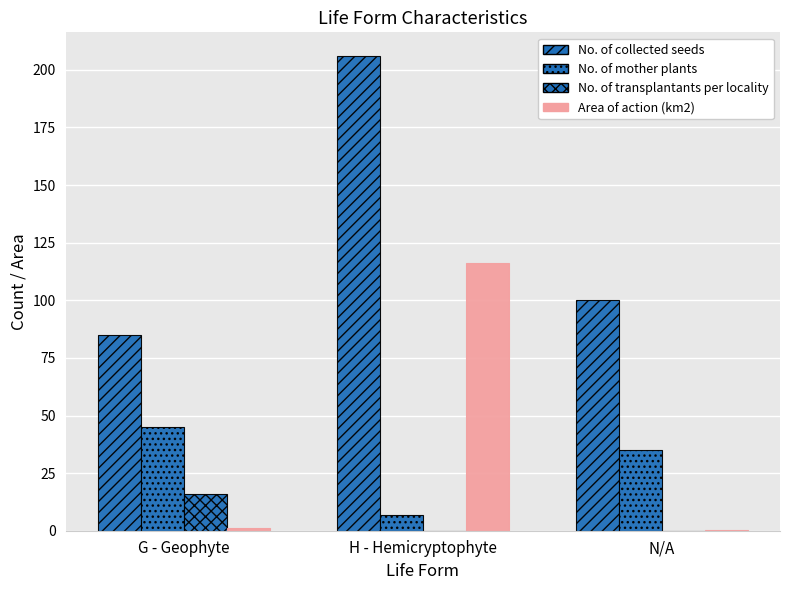

Which category has the lowest value across all series?

H - Hemicryptophyte